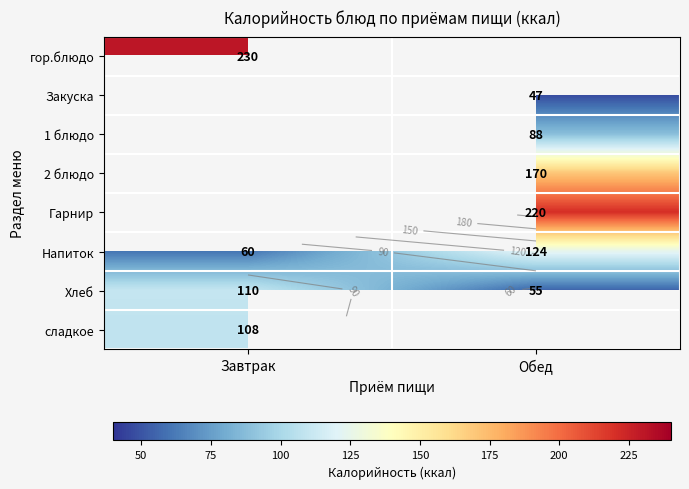

Which series has the largest range (max minus min)?

Напиток